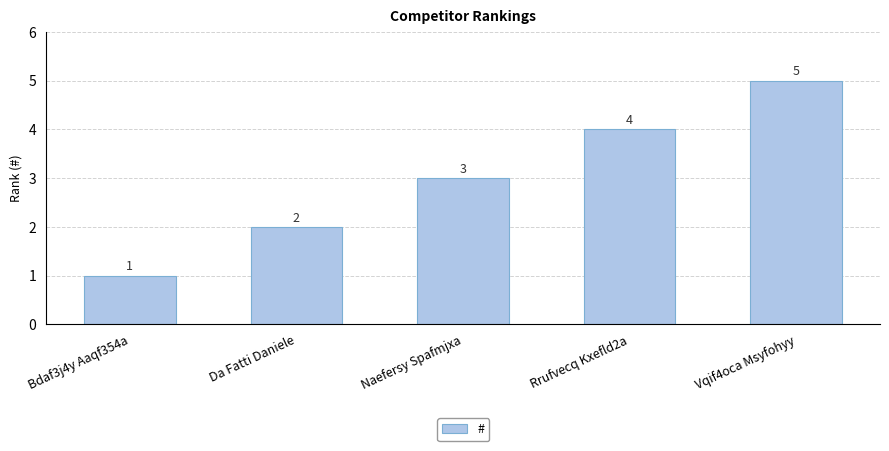

How many bars are there in total?

5